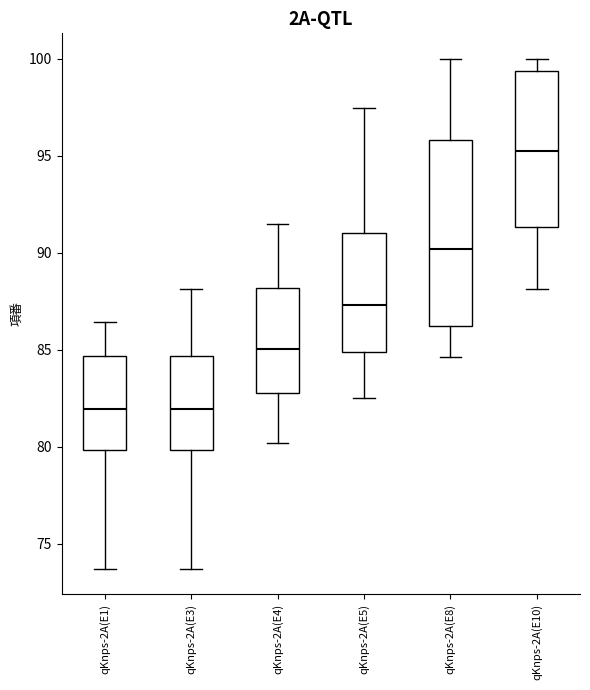

Reading left to right, transcribe this box plot: for each box, give where its median line is, the range the box spans, and where its two whiskers end, as read against the y-axis. The values are not printed on the chart, so give them approximately, as read against the axis.

qKnps-2A(E1): median 82.0, box 80.0 to 84.5, whiskers 73.5 to 86.5
qKnps-2A(E3): median 82.0, box 80.0 to 84.5, whiskers 73.5 to 88.0
qKnps-2A(E4): median 85.0, box 83.0 to 88.0, whiskers 80.0 to 91.5
qKnps-2A(E5): median 87.5, box 85.0 to 91.0, whiskers 82.5 to 97.5
qKnps-2A(E8): median 90.0, box 86.0 to 96.0, whiskers 84.5 to 100.0
qKnps-2A(E10): median 95.5, box 91.5 to 99.5, whiskers 88.0 to 100.0